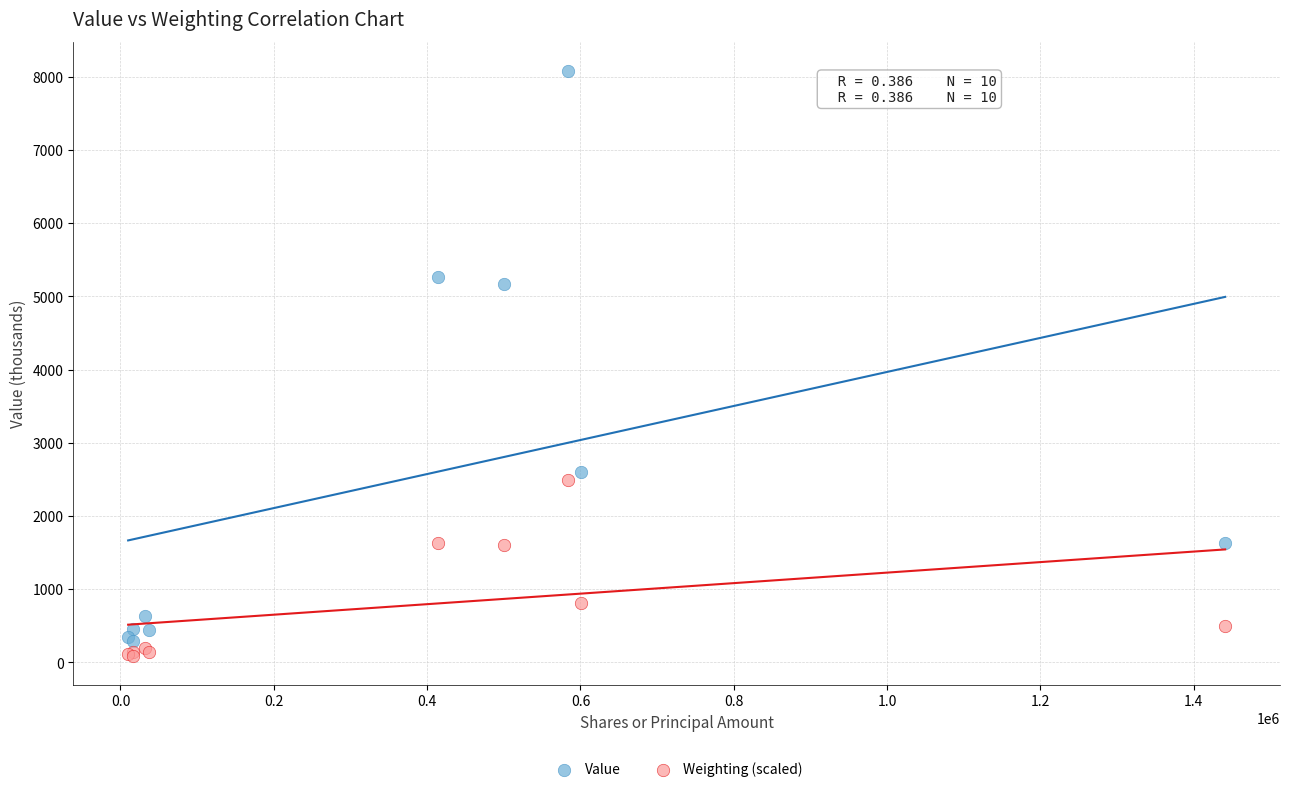

Which series has the largest Y range (max minus min)?

Value